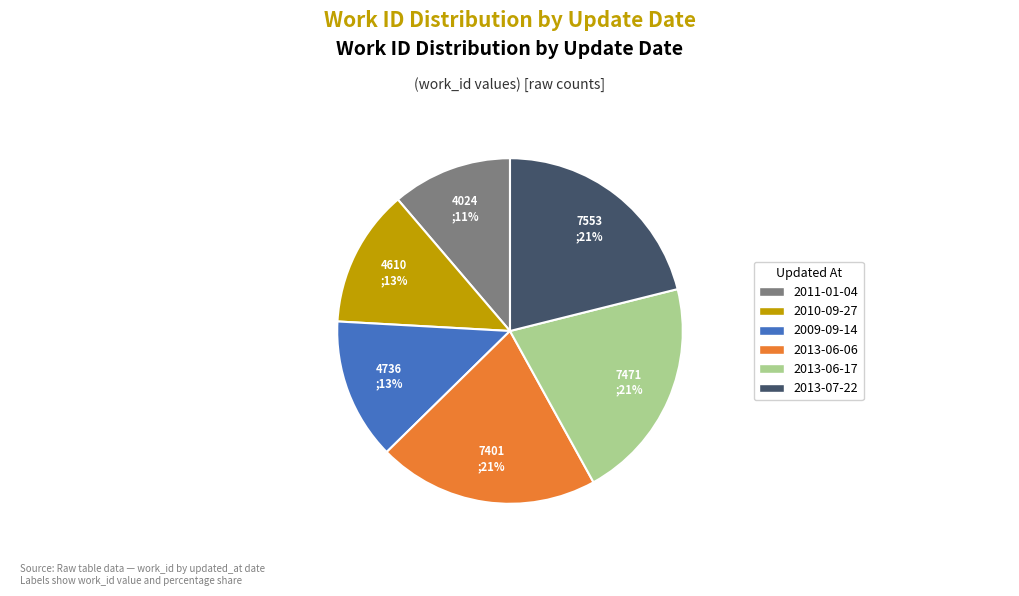

Which category has the smallest portion of the pie?

2011-01-04